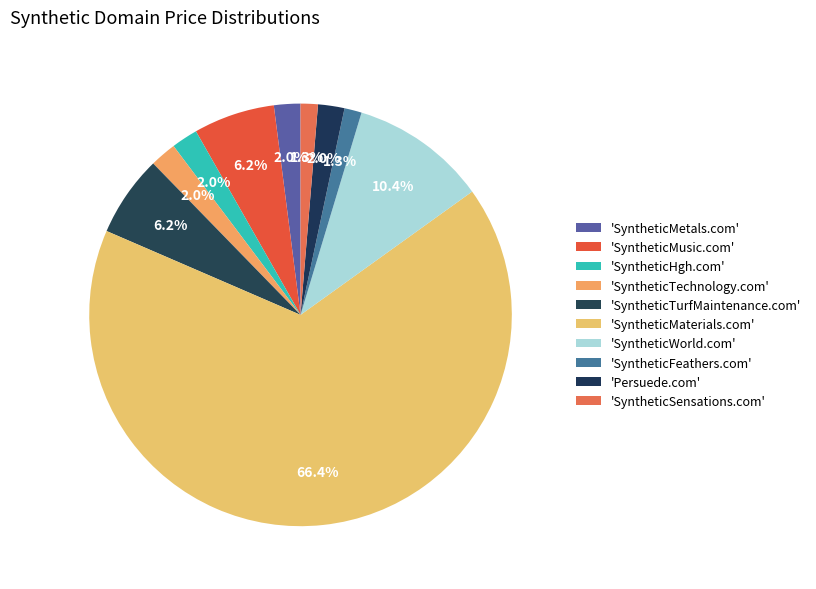

How many segments does this pie chart have?

10